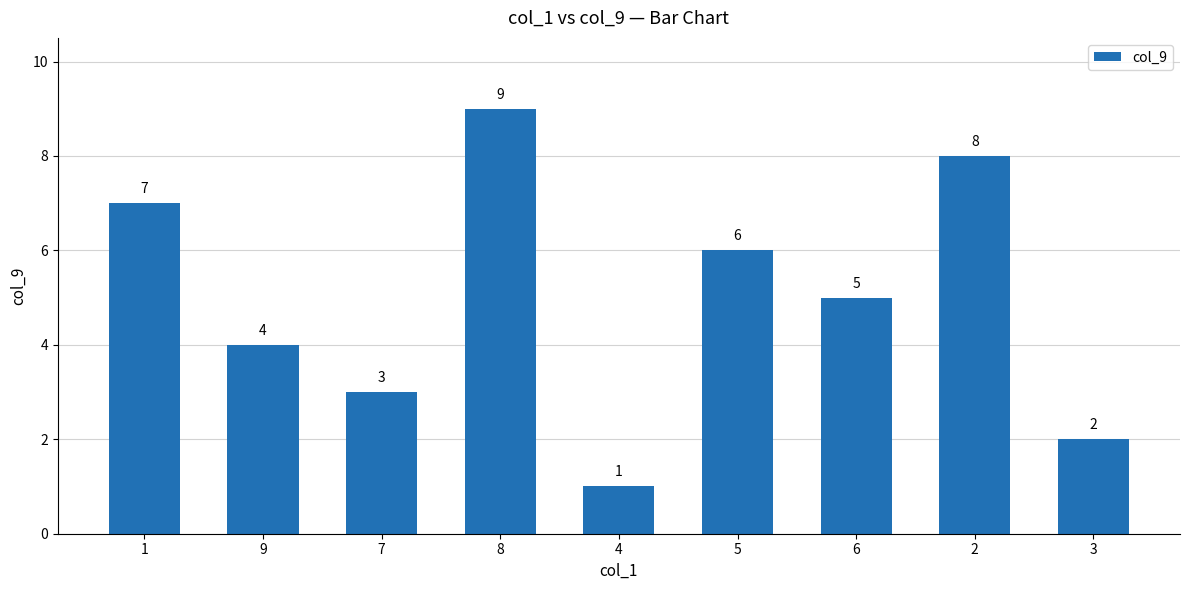

Reading left to right, list all the values displayed in this chart.

7	4	3	9	1	6	5	8	2